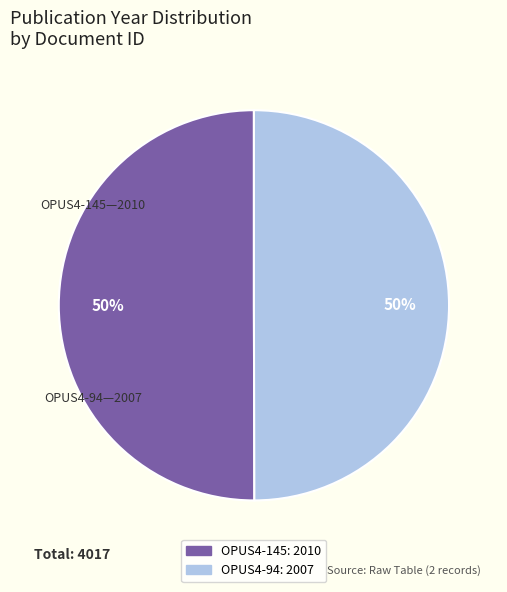

Do OPUS4-145 and OPUS4-94 together represent more than half of the pie?

Yes